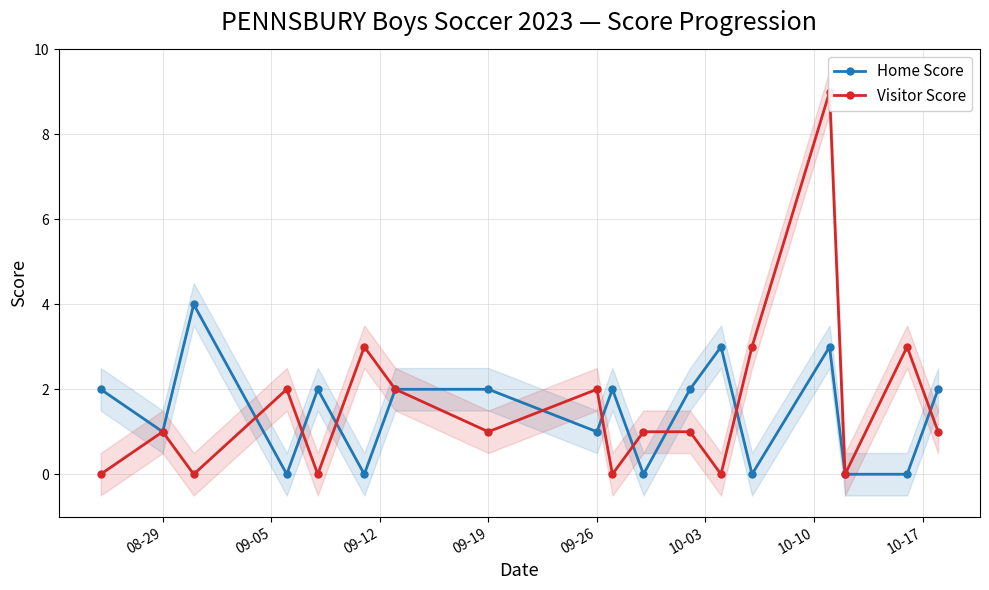

The Home Score series shows 2 at 09-19. True or false?

True